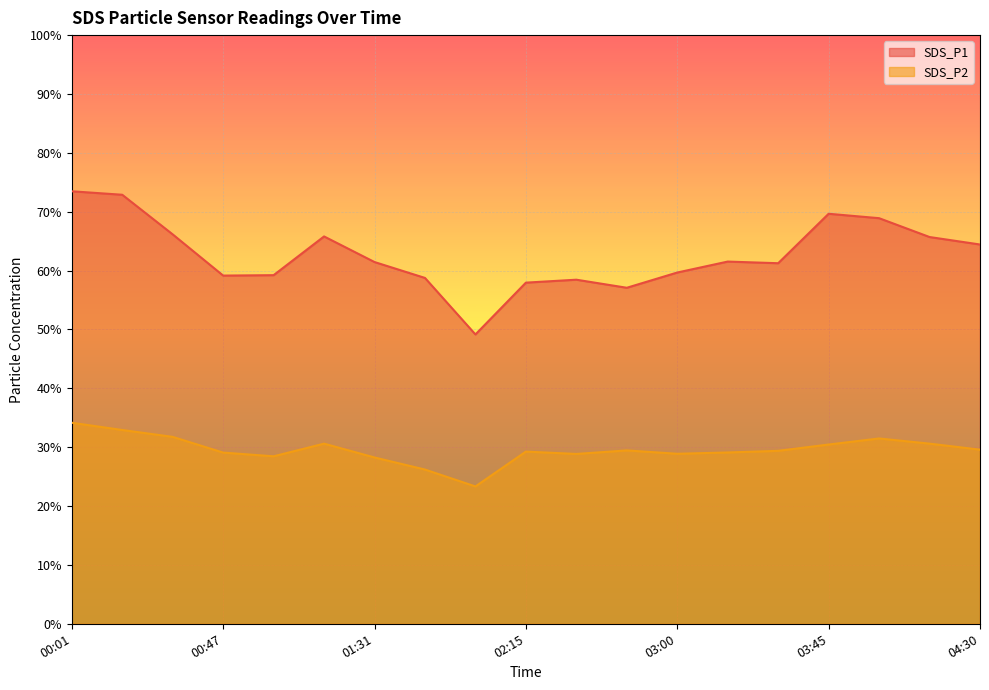

What are all the series names shown in the legend?

SDS_P1, SDS_P2